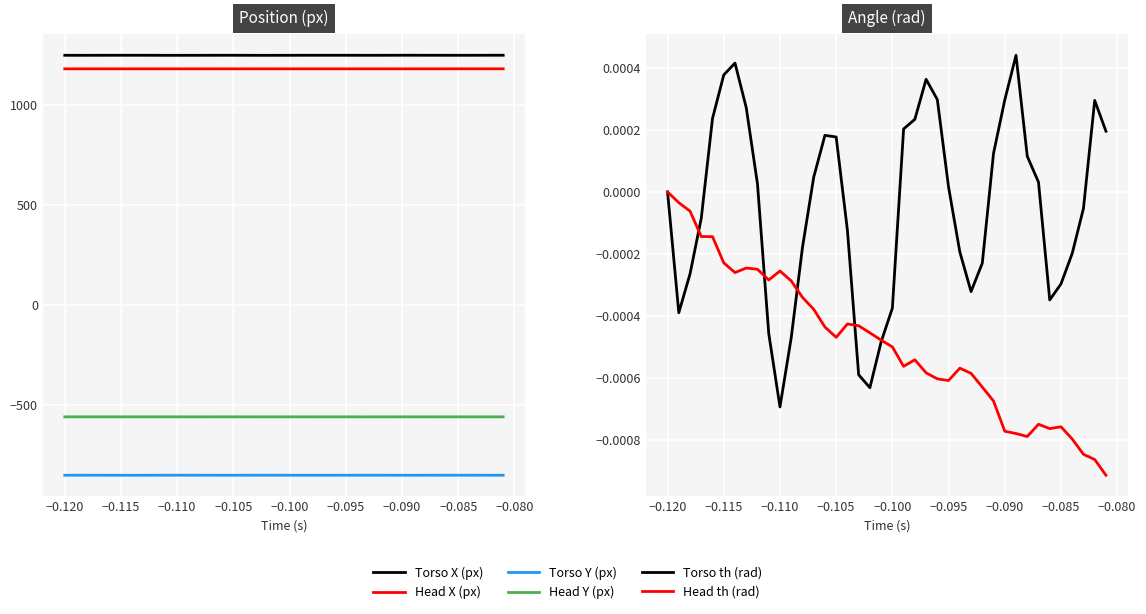

What are all the series names shown in the legend?

Torso X (px), Head X (px), Torso Y (px), Head Y (px), Torso th (rad), Head th (rad)